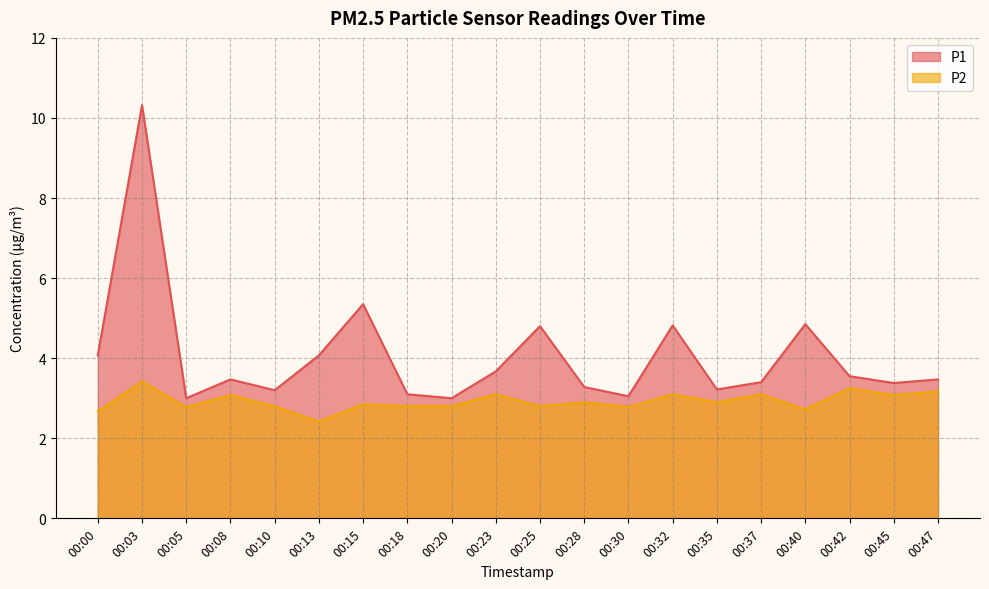

At which category is the sum across all series the highest?

00:03